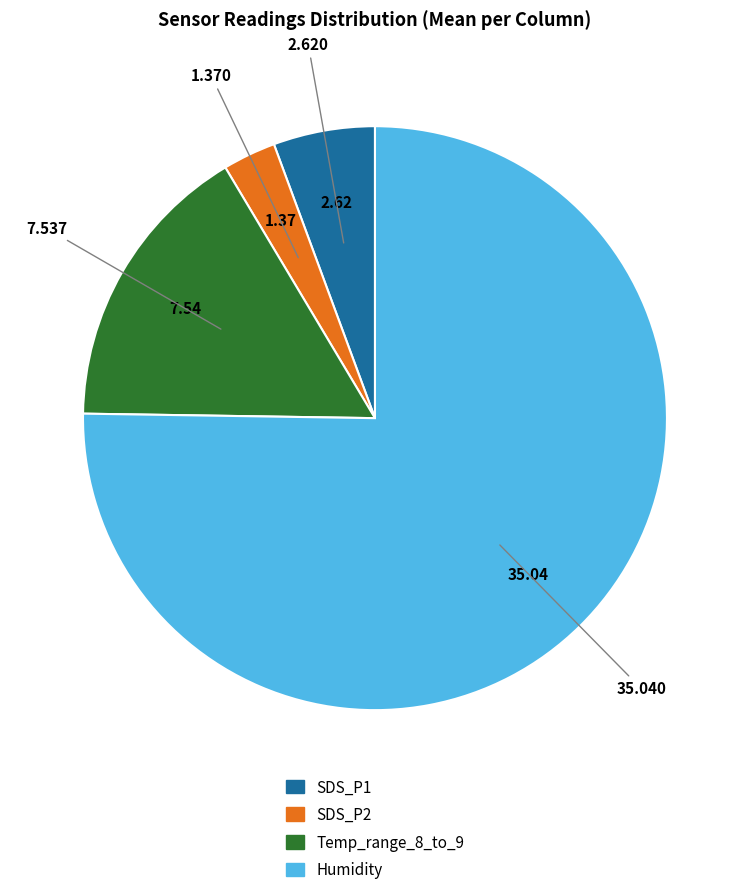

Which slice is the smallest?

SDS_P2